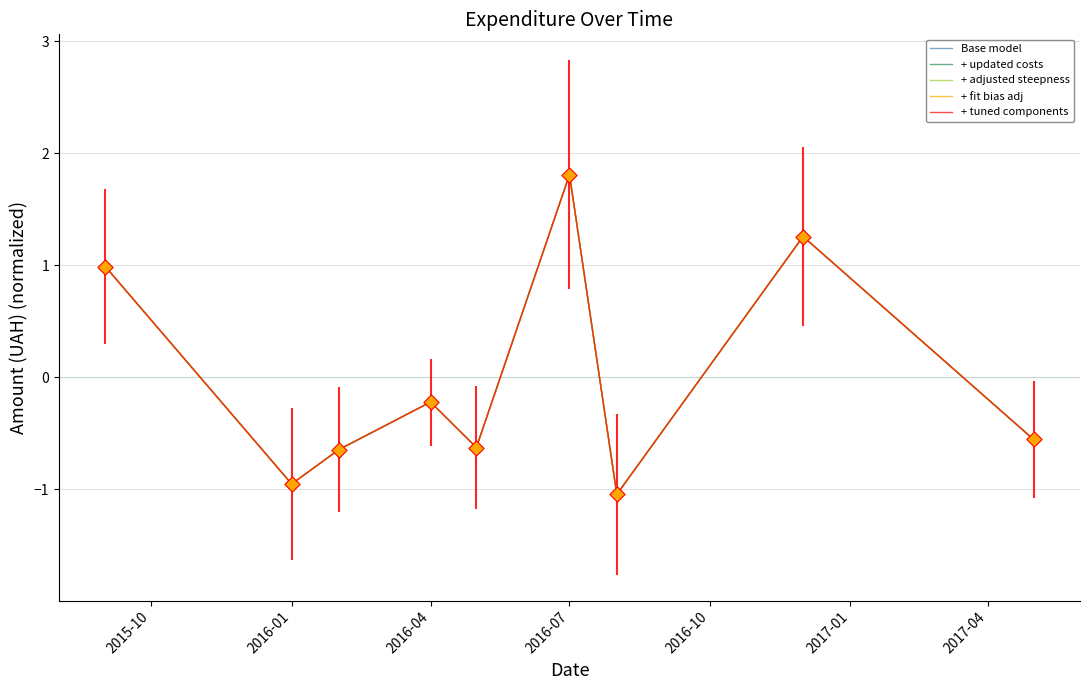

Which series has the largest Y range (max minus min)?

Base model